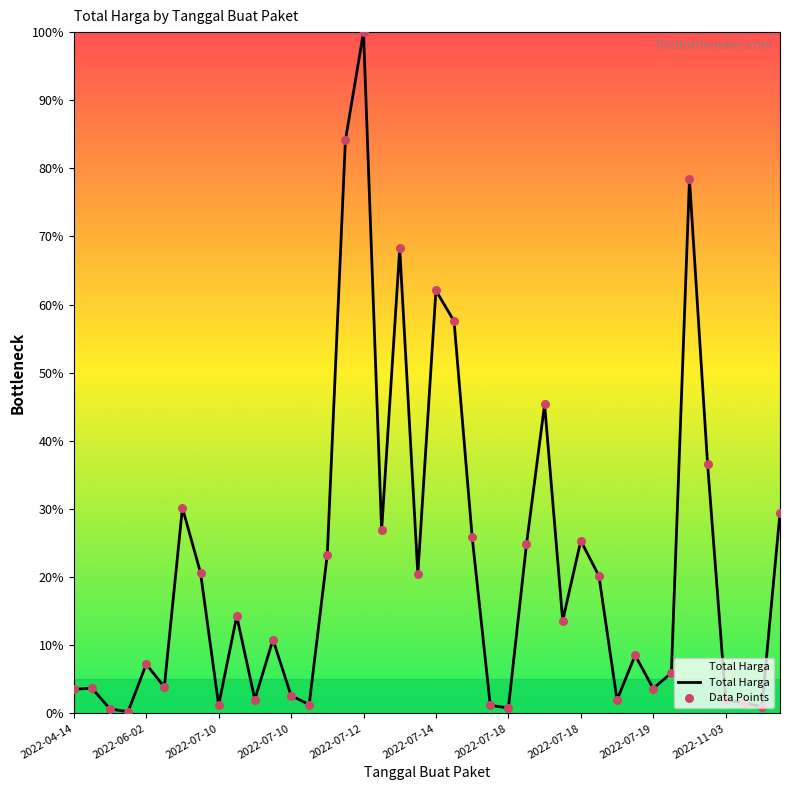

What is the maximum value shown in the chart?

100.0